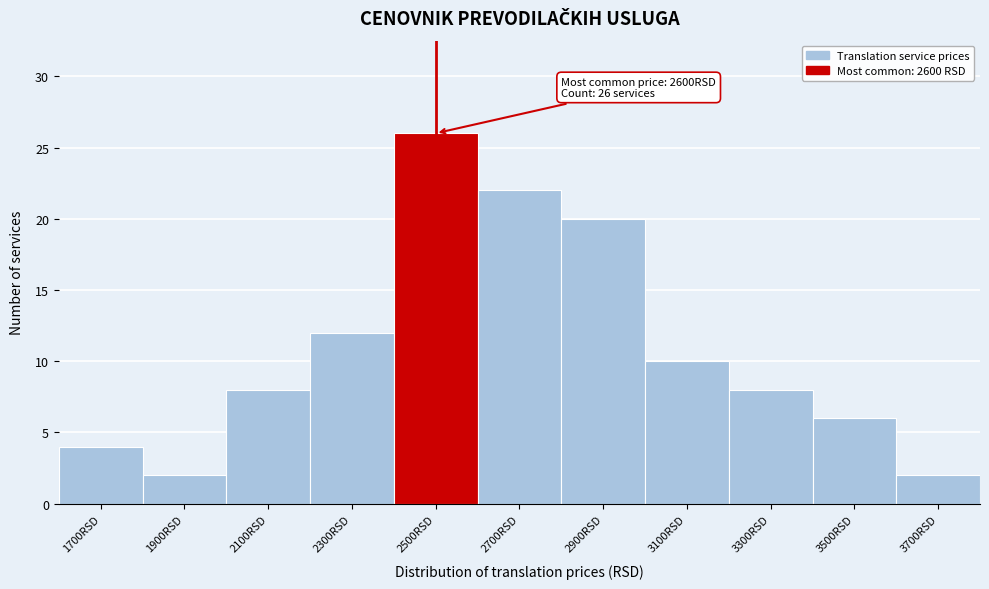

Reading left to right, list all the values displayed in this chart.

1700RSD=4	1900RSD=2	2100RSD=8	2300RSD=12	2500RSD=26	2700RSD=22	2900RSD=20	3100RSD=10	3300RSD=8	3500RSD=6	3700RSD=2